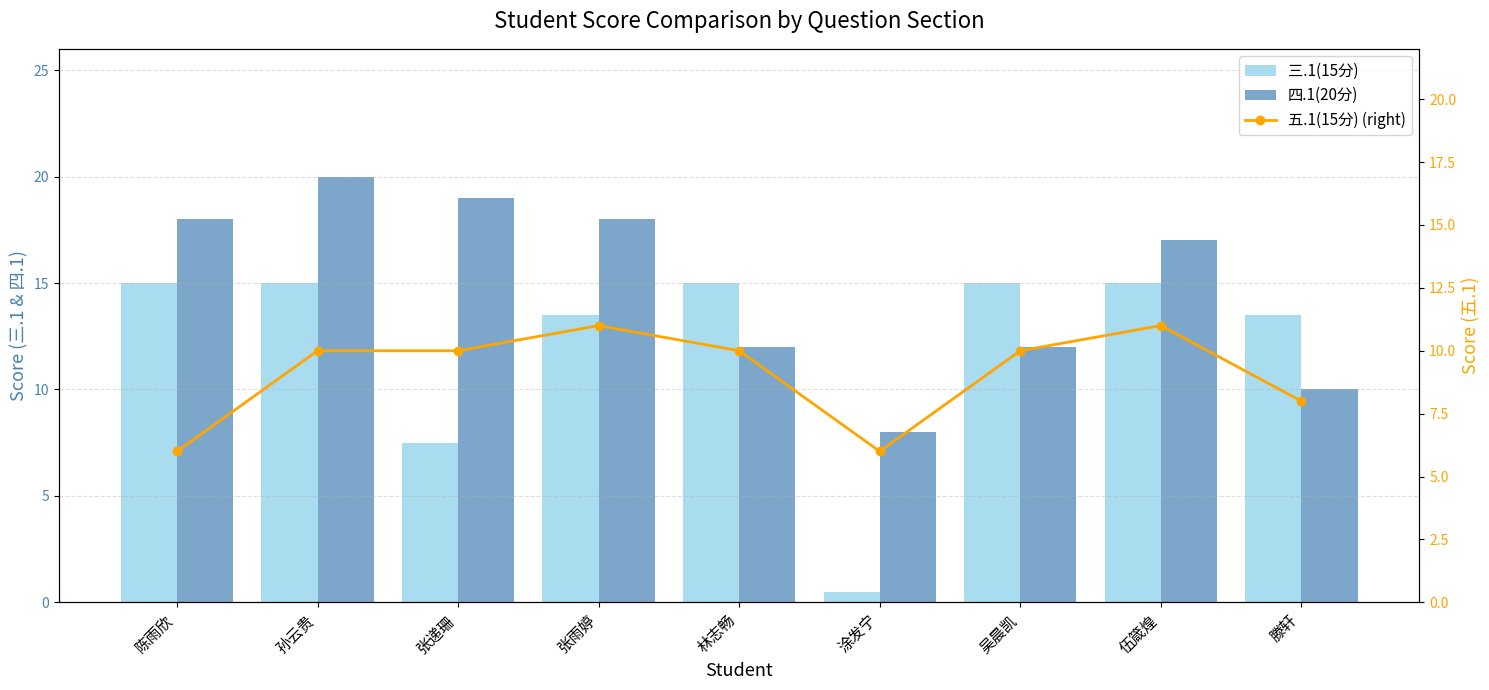

Which category has the highest value in the 三.1(15分) series?

陈雨欣